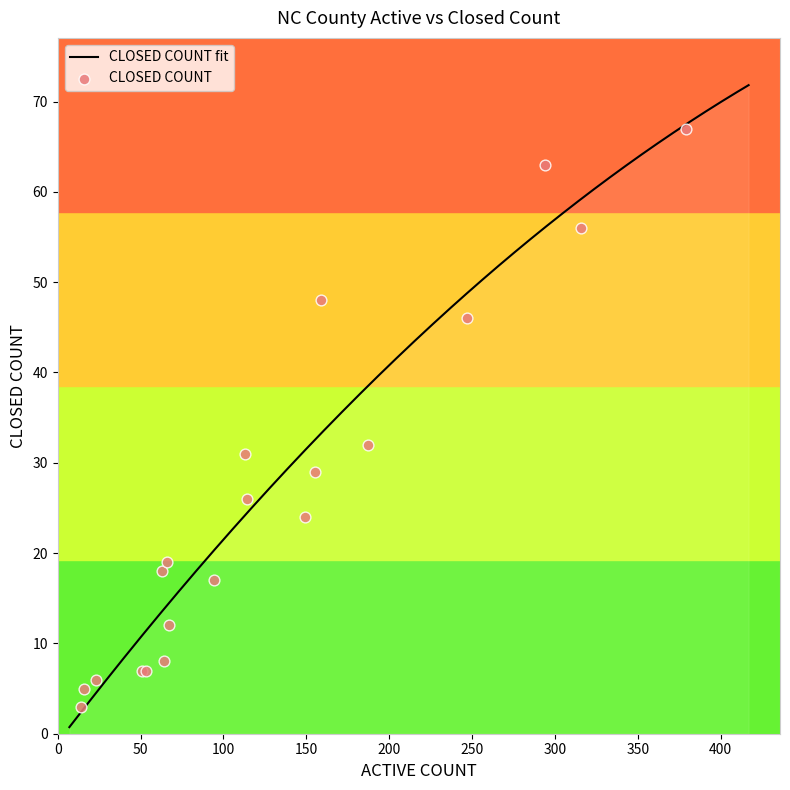

What is the maximum value for CLOSED COUNT fit?

71.8